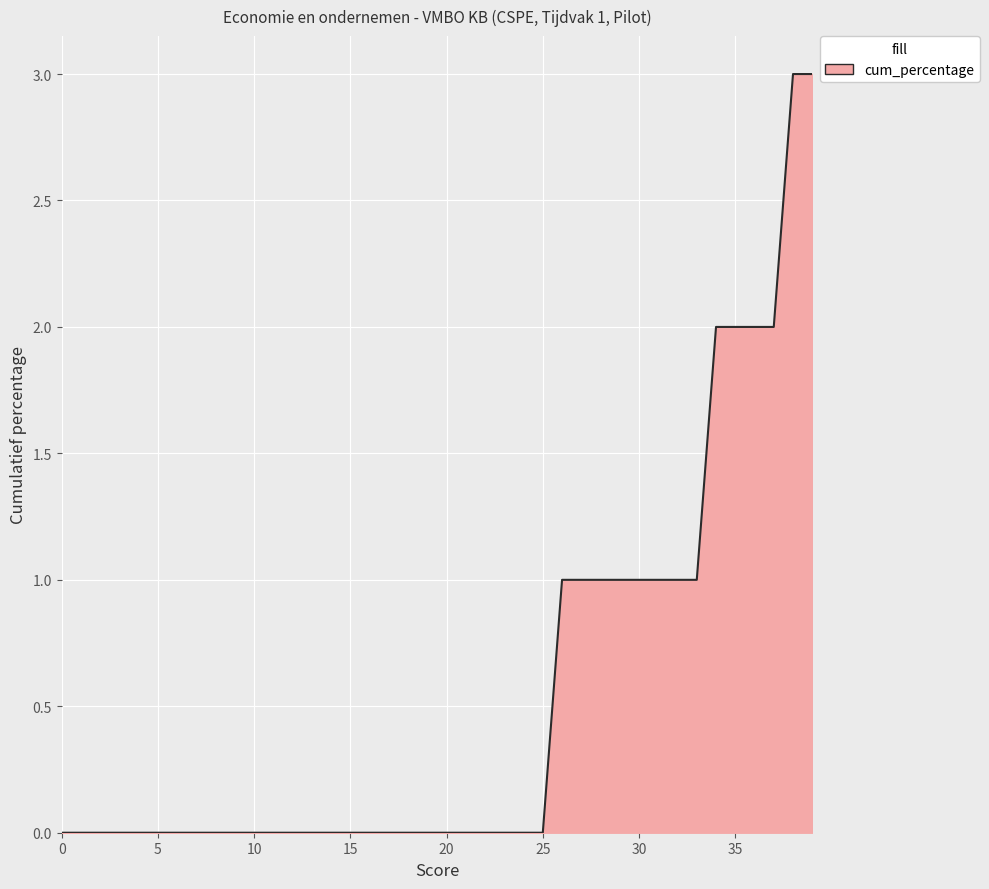

What is the greatest value displayed?

3